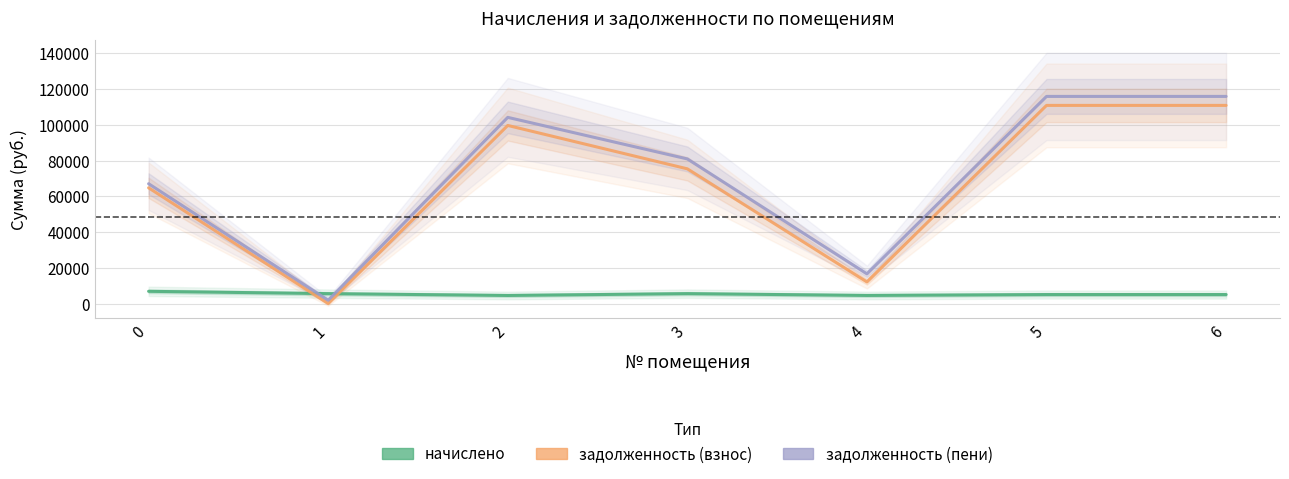

Which category has the lowest value in the начислено series?

2